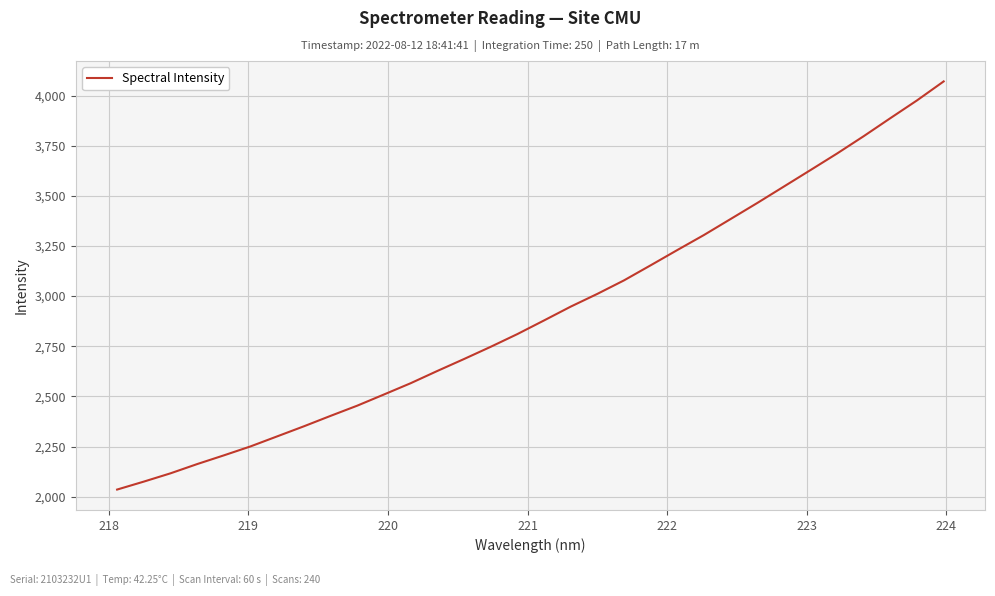

What is the difference between the maximum and minimum values?

2035.2